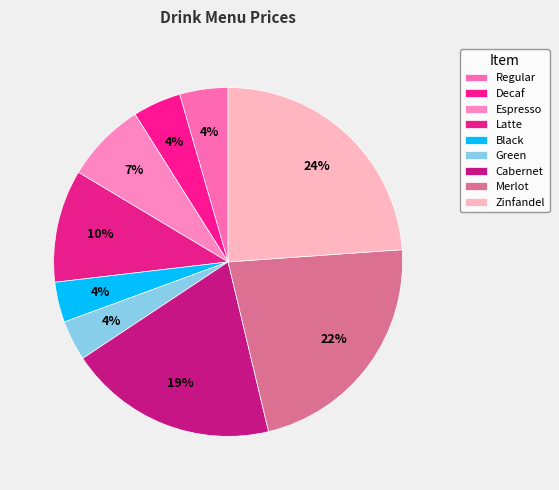

How many slices are in this pie chart?

9